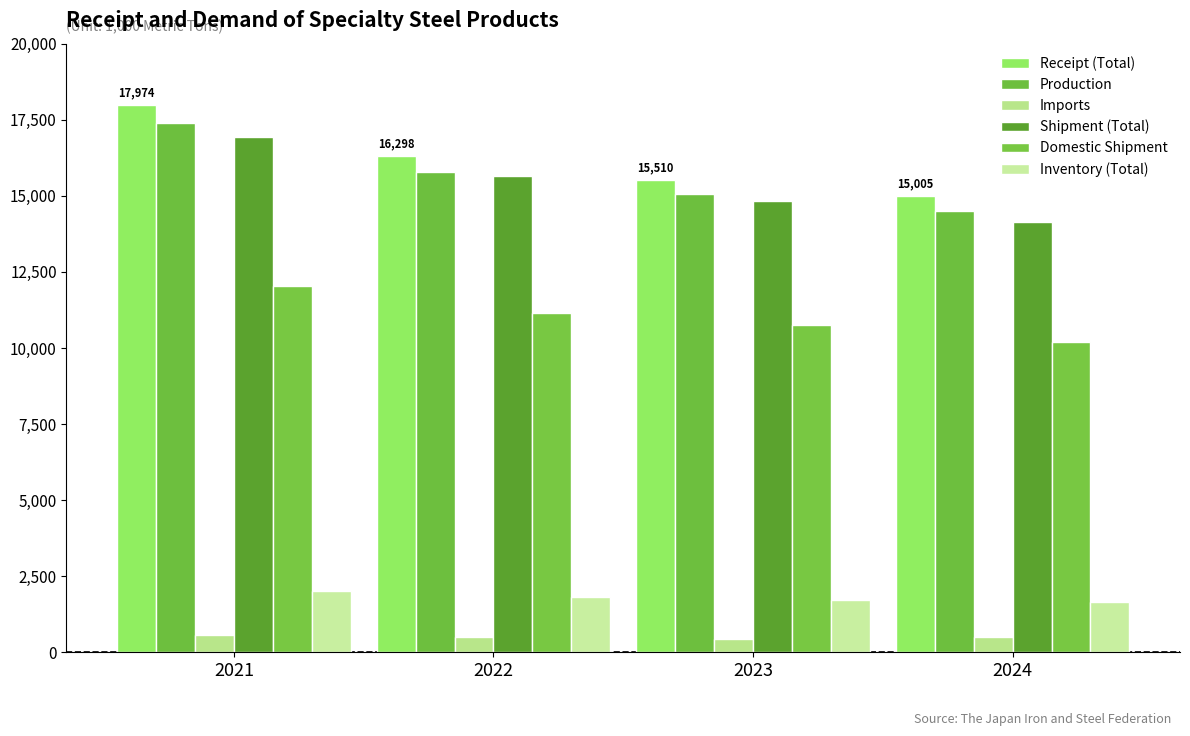

At how many categories does at least one series exceed 7695?

4